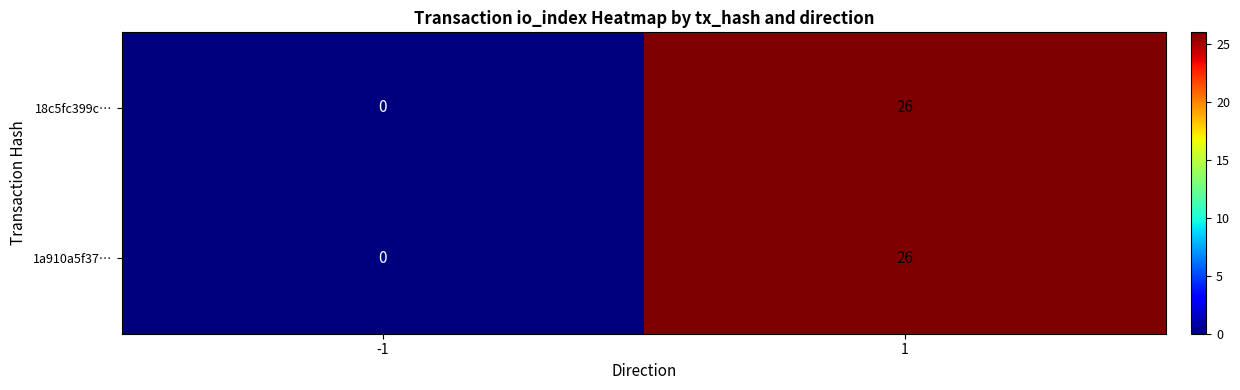

List the labels in order of 18c5fc399c… value, smallest first.

-1, 1